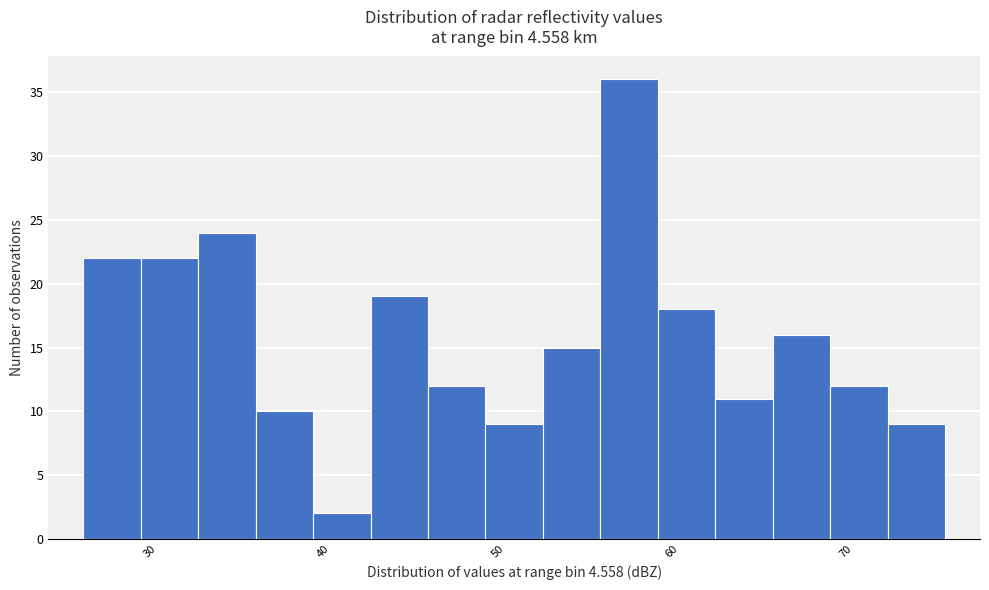

Around what value on the x-axis is the tallest bar? Give the approximate position of its centre, as read against the axis.

58